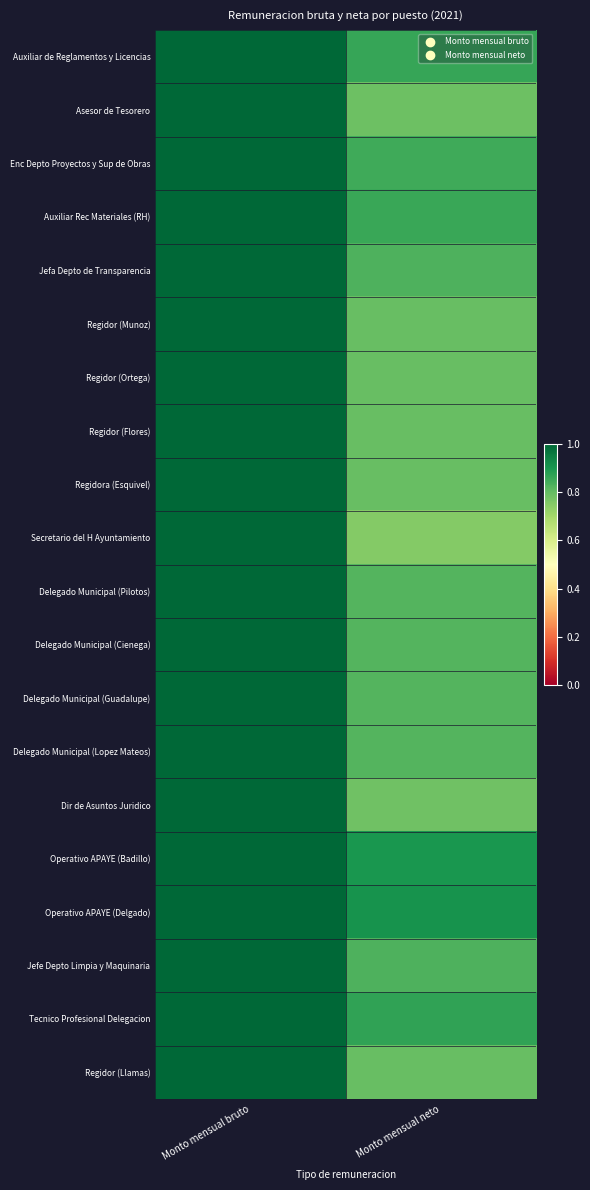

Reading left to right, list all the values displayed in this chart.

Auxiliar de Reglamentos y Licencias: Monto mensual bruto=1.0	Monto mensual neto=0.9
Asesor de Tesorero: Monto mensual bruto=1.0	Monto mensual neto=0.8
Enc Depto Proyectos y Sup de Obras: Monto mensual bruto=1.0	Monto mensual neto=0.8
Auxiliar Rec Materiales (RH): Monto mensual bruto=1.0	Monto mensual neto=0.9
Jefa Depto de Transparencia: Monto mensual bruto=1.0	Monto mensual neto=0.8
Regidor (Munoz): Monto mensual bruto=1.0	Monto mensual neto=0.8
Regidor (Ortega): Monto mensual bruto=1.0	Monto mensual neto=0.8
Regidor (Flores): Monto mensual bruto=1.0	Monto mensual neto=0.8
Regidora (Esquivel): Monto mensual bruto=1.0	Monto mensual neto=0.8
Secretario del H Ayuntamiento: Monto mensual bruto=1.0	Monto mensual neto=0.8
Delegado Municipal (Pilotos): Monto mensual bruto=1.0	Monto mensual neto=0.8
Delegado Municipal (Cienega): Monto mensual bruto=1.0	Monto mensual neto=0.8
Delegado Municipal (Guadalupe): Monto mensual bruto=1.0	Monto mensual neto=0.8
Delegado Municipal (Lopez Mateos): Monto mensual bruto=1.0	Monto mensual neto=0.8
Dir de Asuntos Juridico: Monto mensual bruto=1.0	Monto mensual neto=0.8
Operativo APAYE (Badillo): Monto mensual bruto=1.0	Monto mensual neto=0.9
Operativo APAYE (Delgado): Monto mensual bruto=1.0	Monto mensual neto=0.9
Jefe Depto Limpia y Maquinaria: Monto mensual bruto=1.0	Monto mensual neto=0.8
Tecnico Profesional Delegacion: Monto mensual bruto=1.0	Monto mensual neto=0.9
Regidor (Llamas): Monto mensual bruto=1.0	Monto mensual neto=0.8